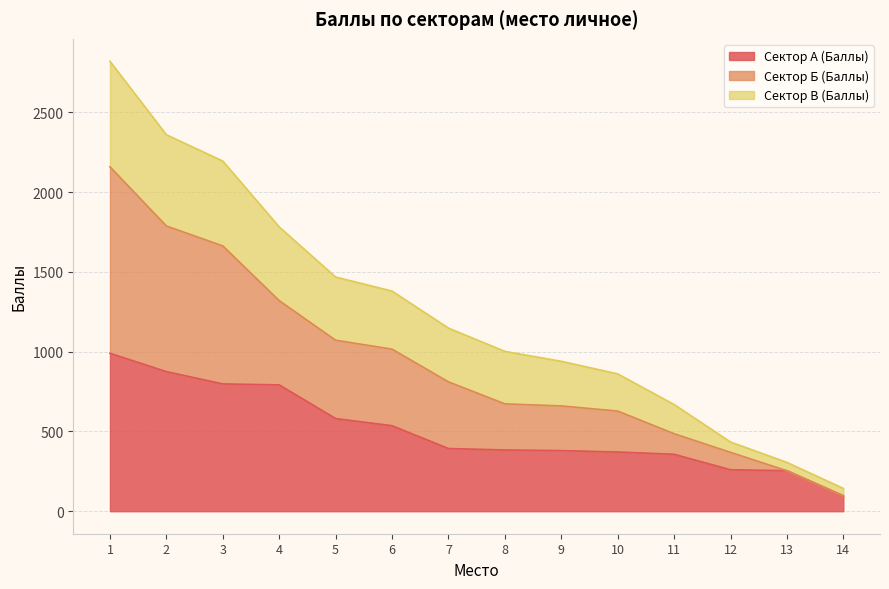

What are all the series names shown in the legend?

Сектор А (Баллы), Сектор Б (Баллы), Сектор В (Баллы)